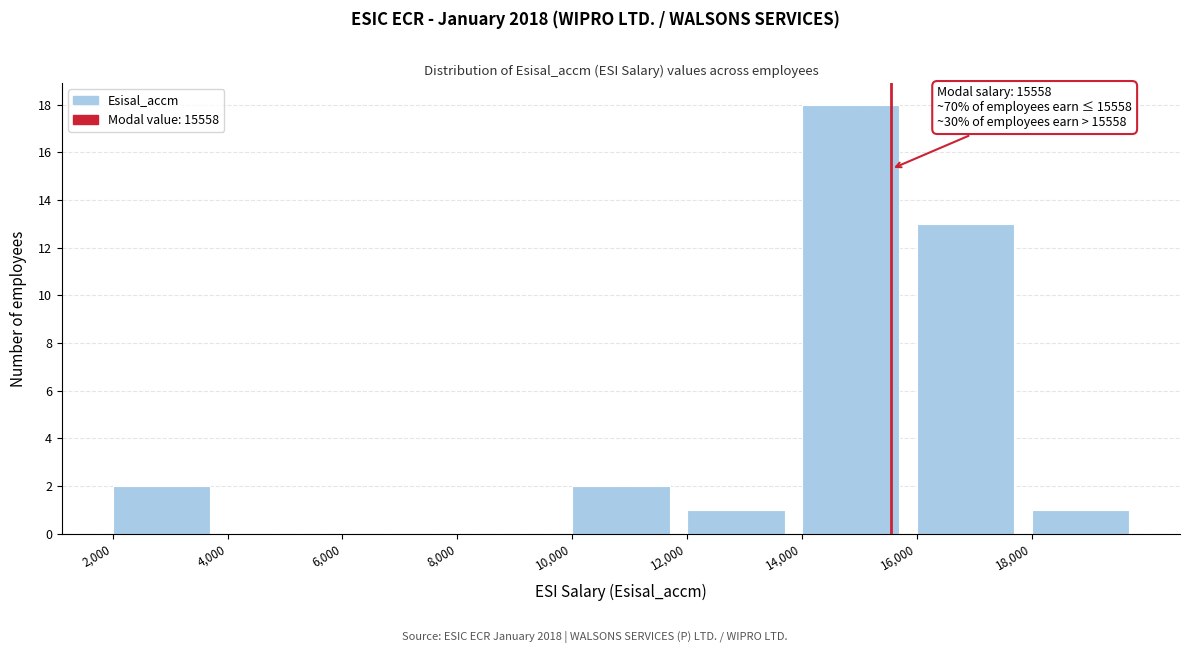

Which range on the x-axis has the tallest bar?

14000 to 16000